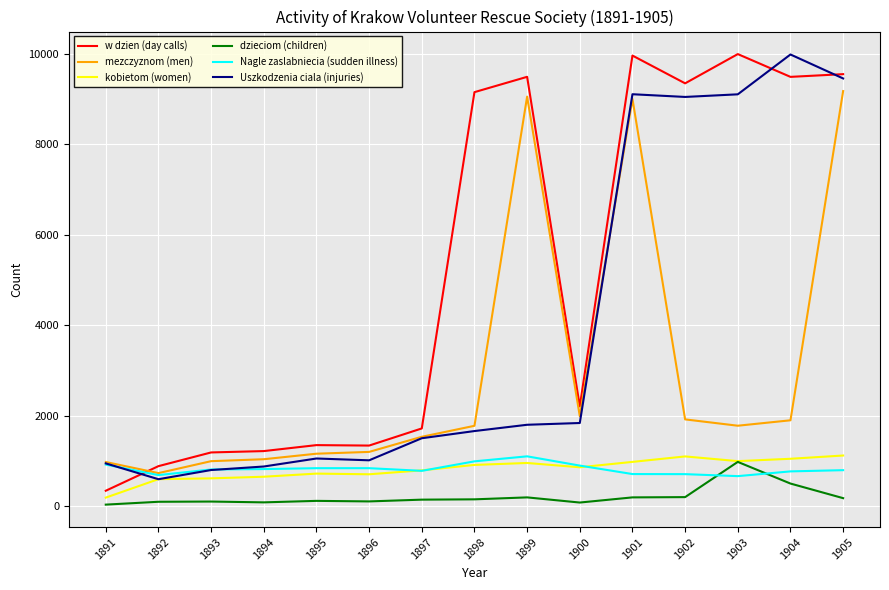

Which series has the largest range (max minus min)?

w dzien (day calls)